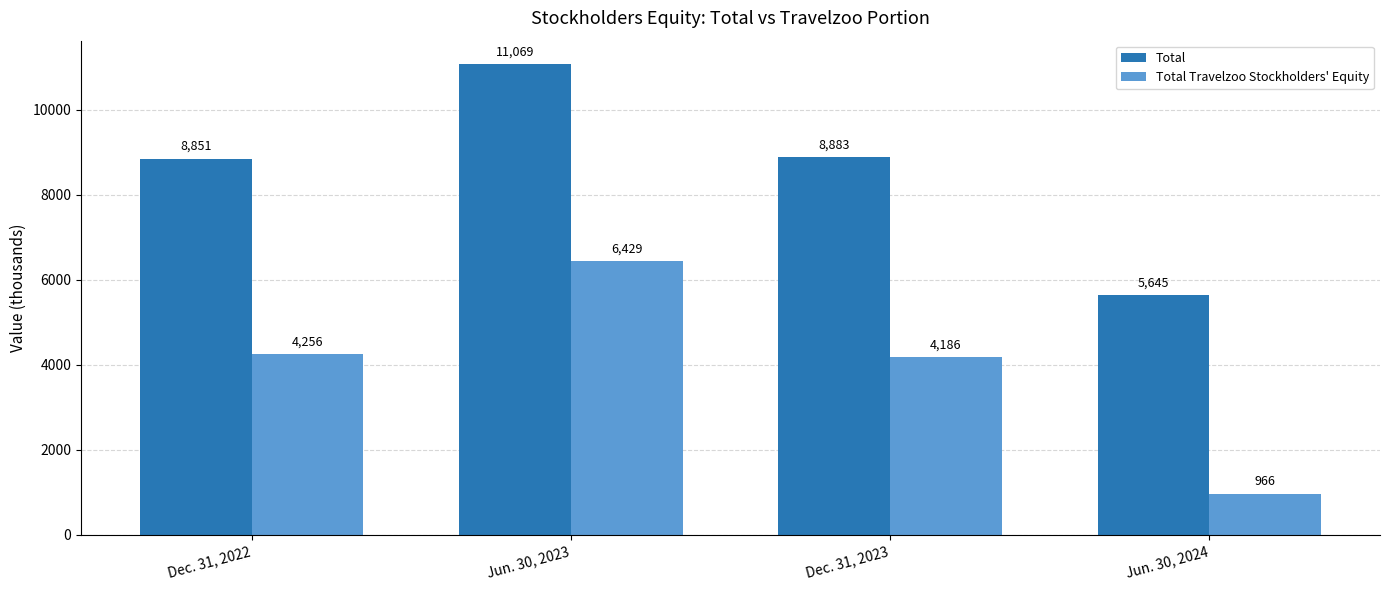

Is the value of Total at Dec. 31, 2022 greater than the value of Total Travelzoo Stockholders' Equity at Dec. 31, 2022?

Yes